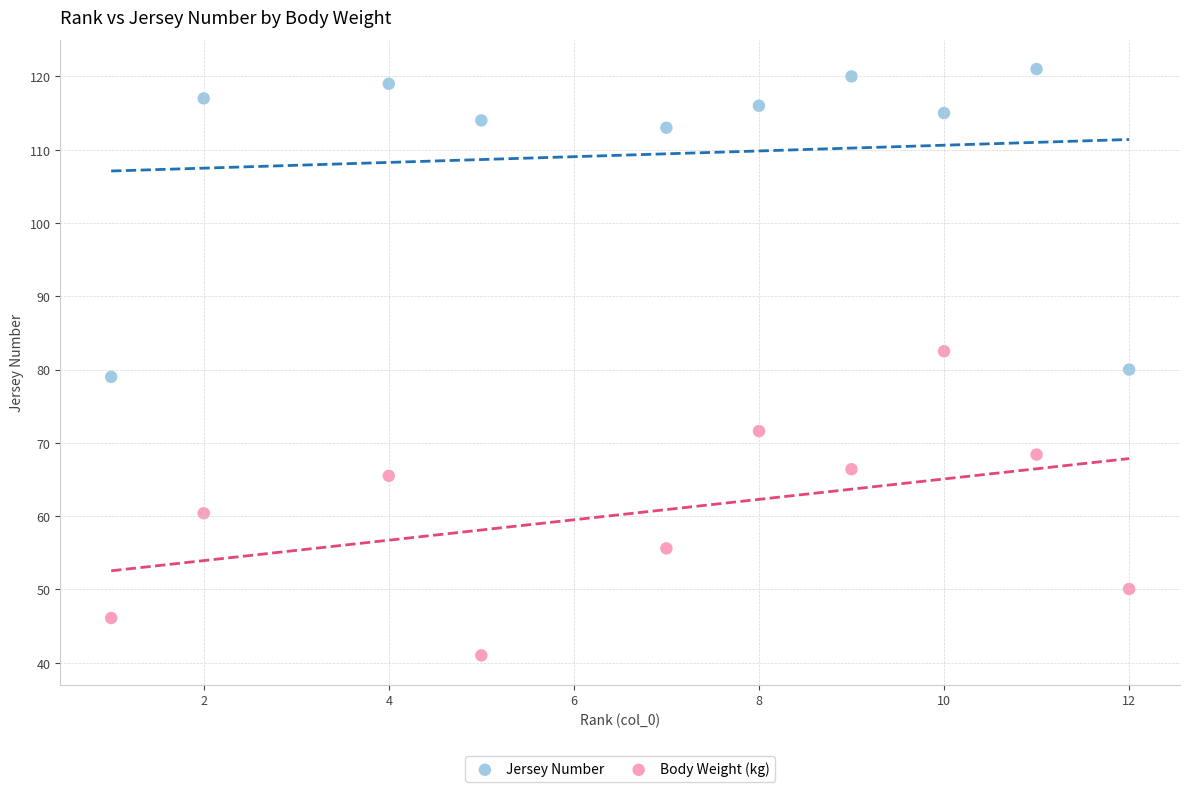

Which series contains the lowest Y value?

Body Weight (kg)